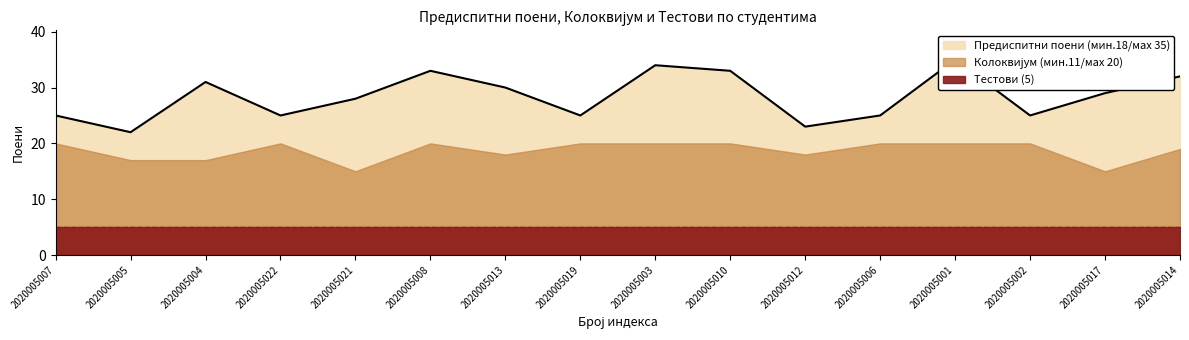

In Колоквијум (мин.11/маx 20), how many points are lower than both neighbors (excluding endpoints)?

4